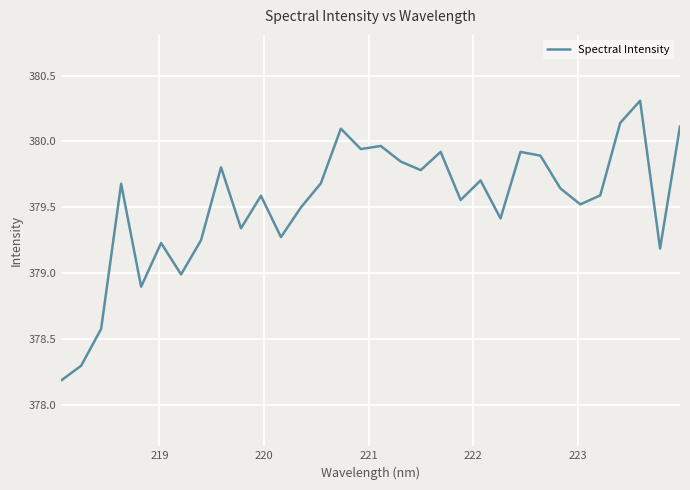

What is the greatest value displayed?

380.3